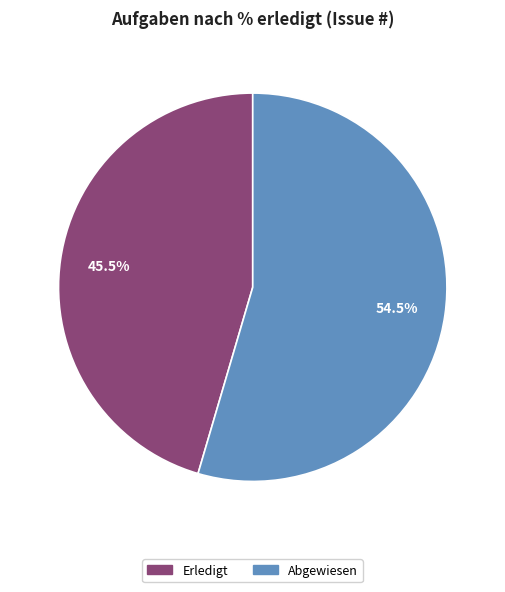

How many slices are in this pie chart?

2